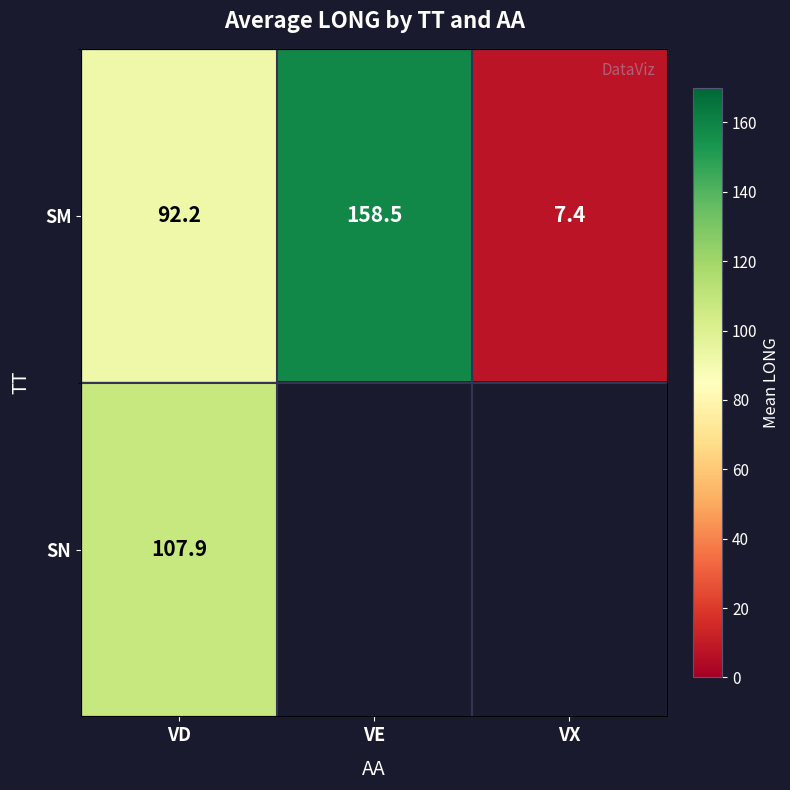

Rank the series by their maximum value, from highest to lowest.

SM, SN